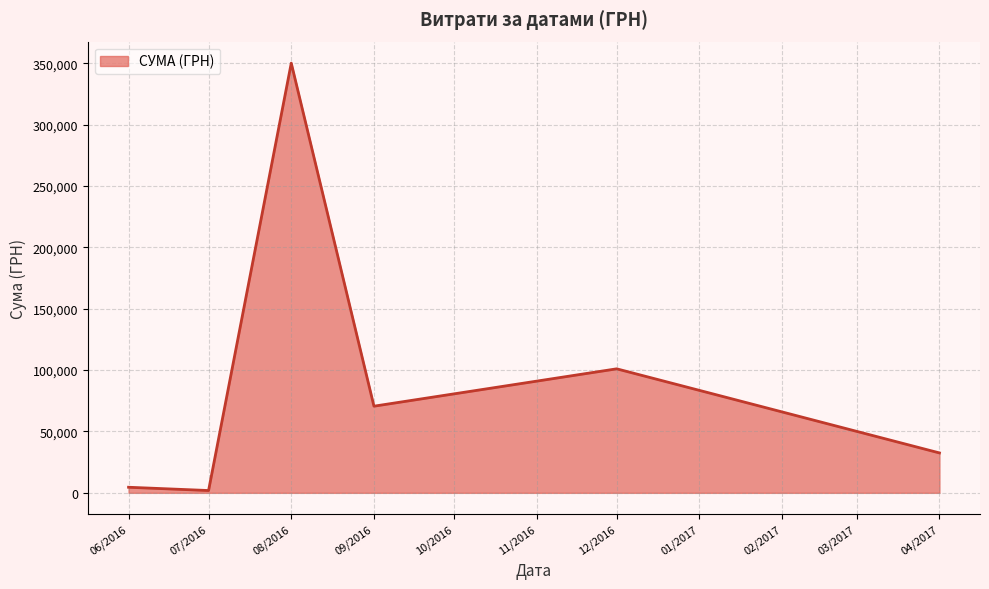

What is the average value?

93448.4